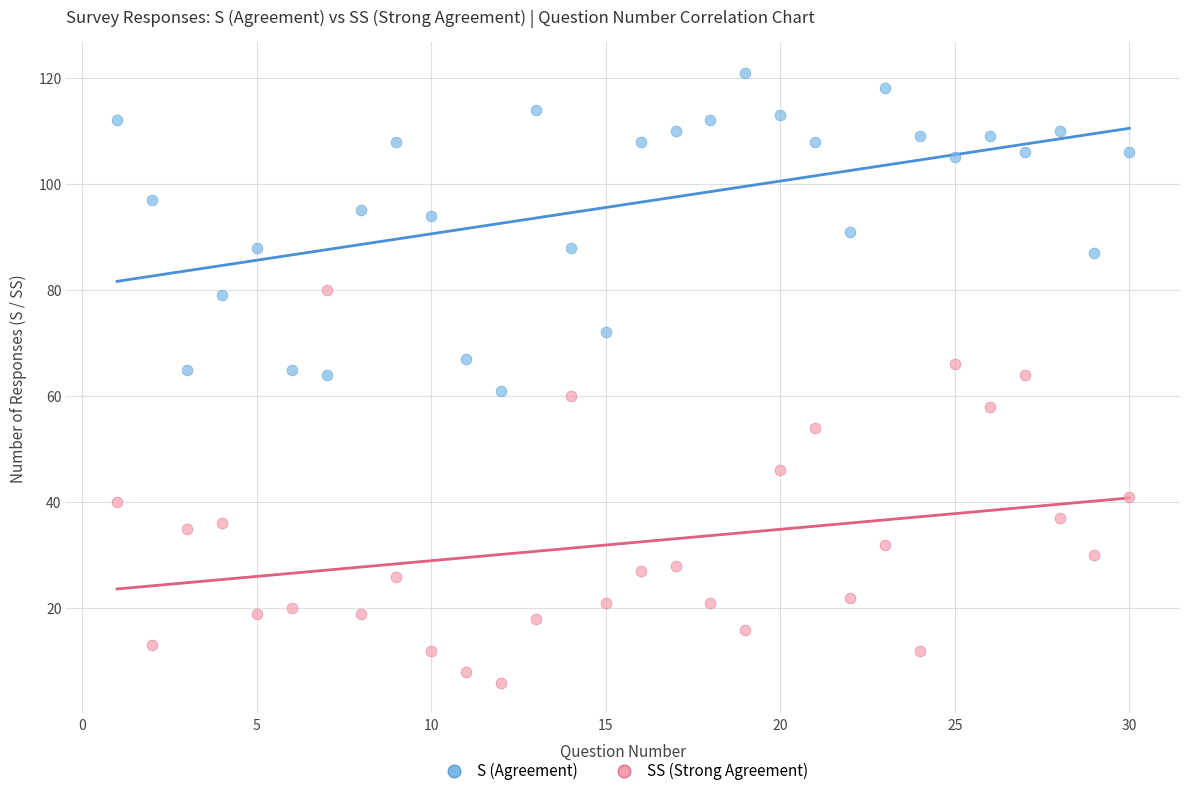

Which series reaches the maximum Y coordinate?

S (Agreement)